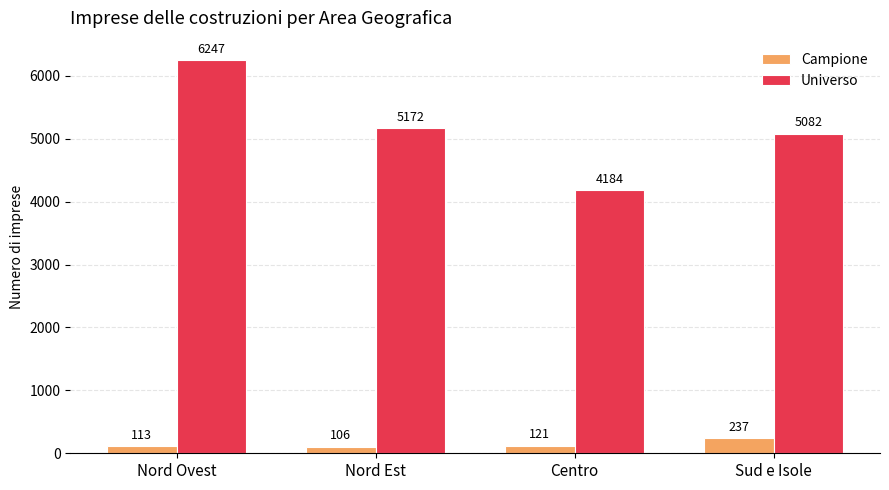

Reading left to right, what are all the values shown in this chart?

Campione: 113	106	121	237
Universo: 6247	5172	4184	5082